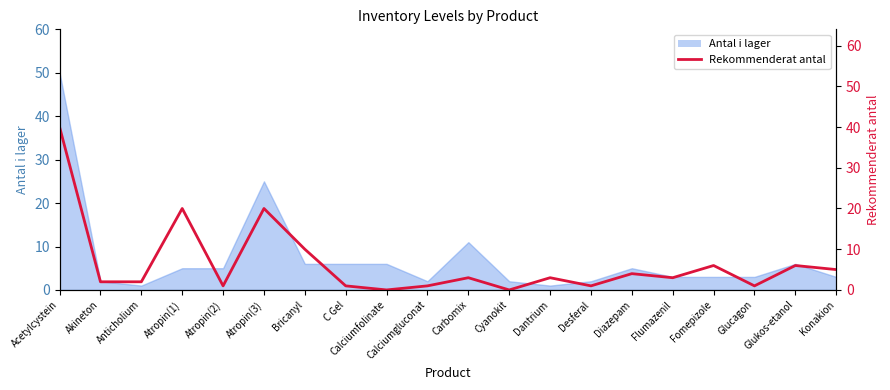

At which label does the data first exceed 3?

Acetylcystein